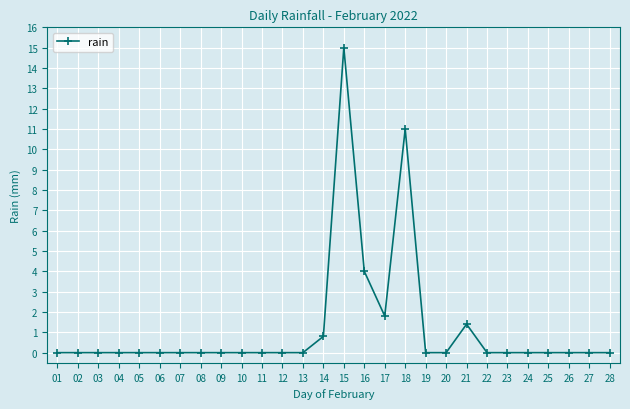

Which category has the highest value across all series?

15